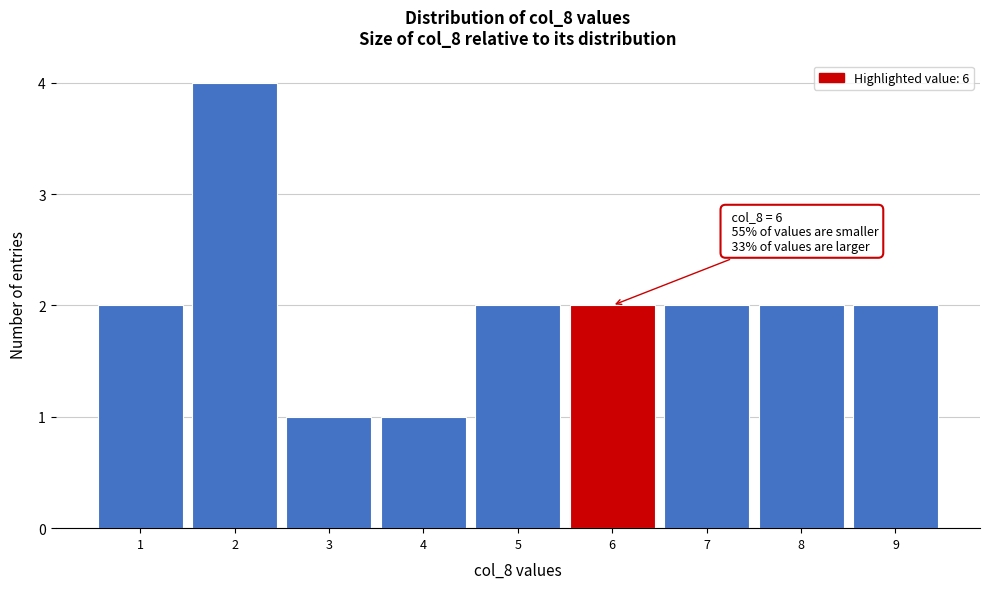

Over which range of the x-axis is the bar tallest?

1.5 to 2.5